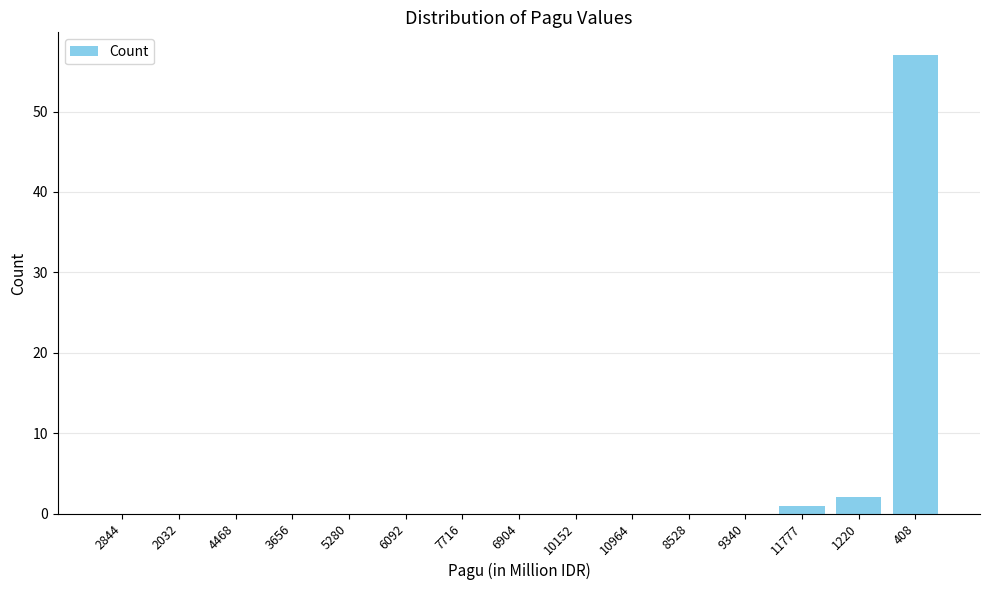

Reading left to right, extract all data points from this chart.

2844=0	2032=0	4468=0	3656=0	5280=0	6092=0	7716=0	6904=0	10152=0	10964=0	8528=0	9340=0	11777=1	1220=2	408=57